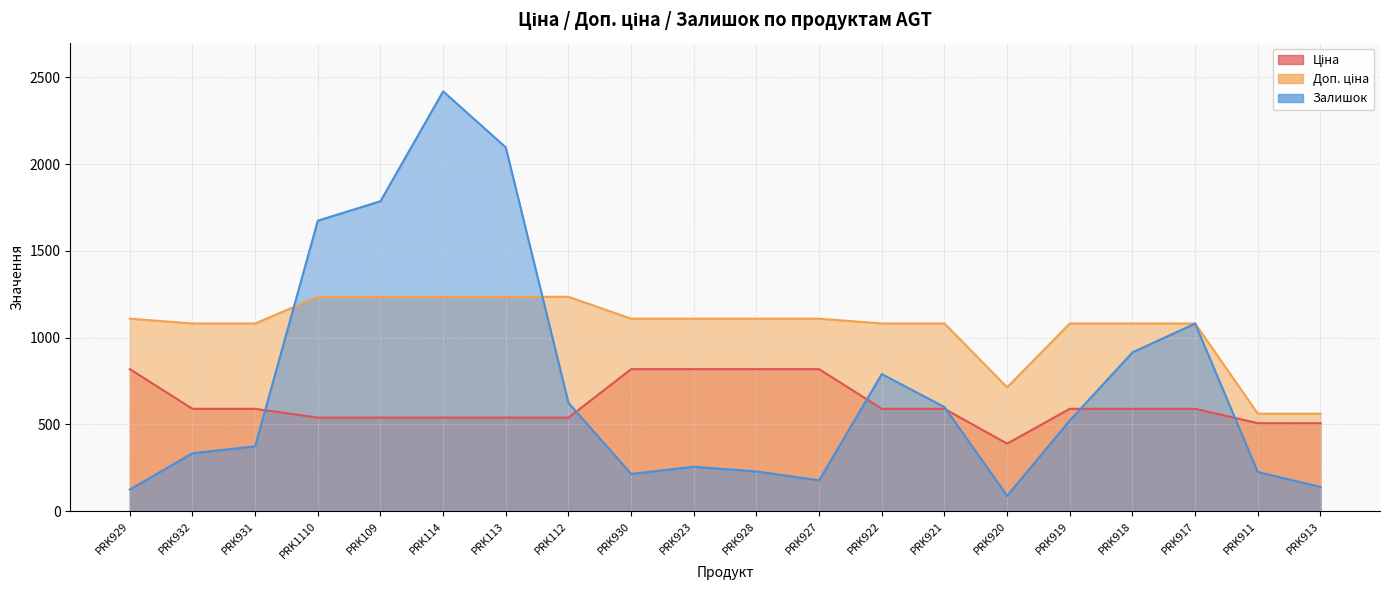

Rank the series by their average value, from lowest to highest.

Ціна, Залишок, Доп. ціна